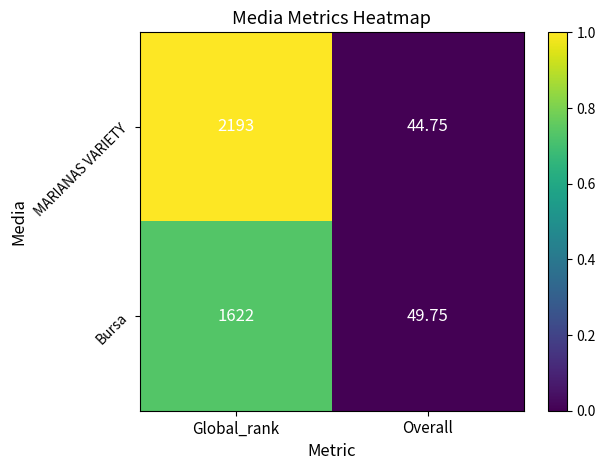

List the series in order of their overall mean, highest first.

MARIANAS VARIETY, Bursa